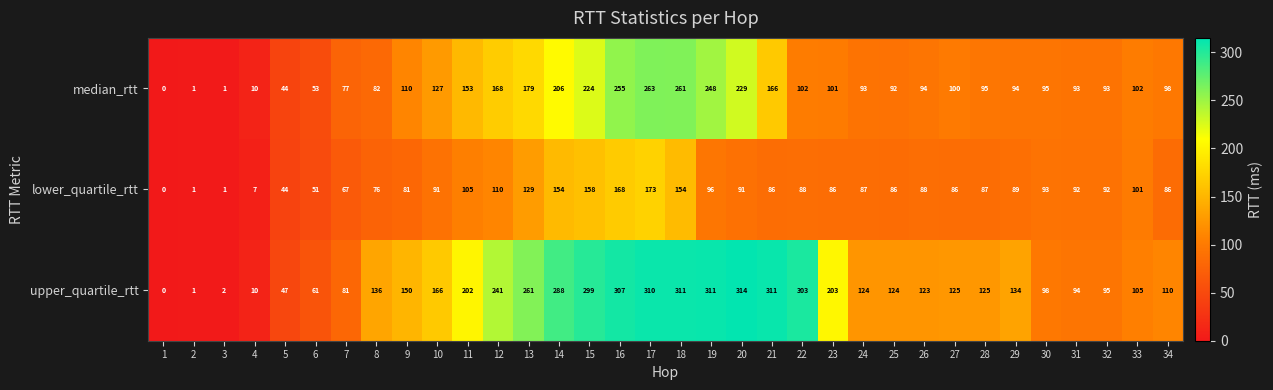

Which series changed the most between 10 and 15?

upper_quartile_rtt